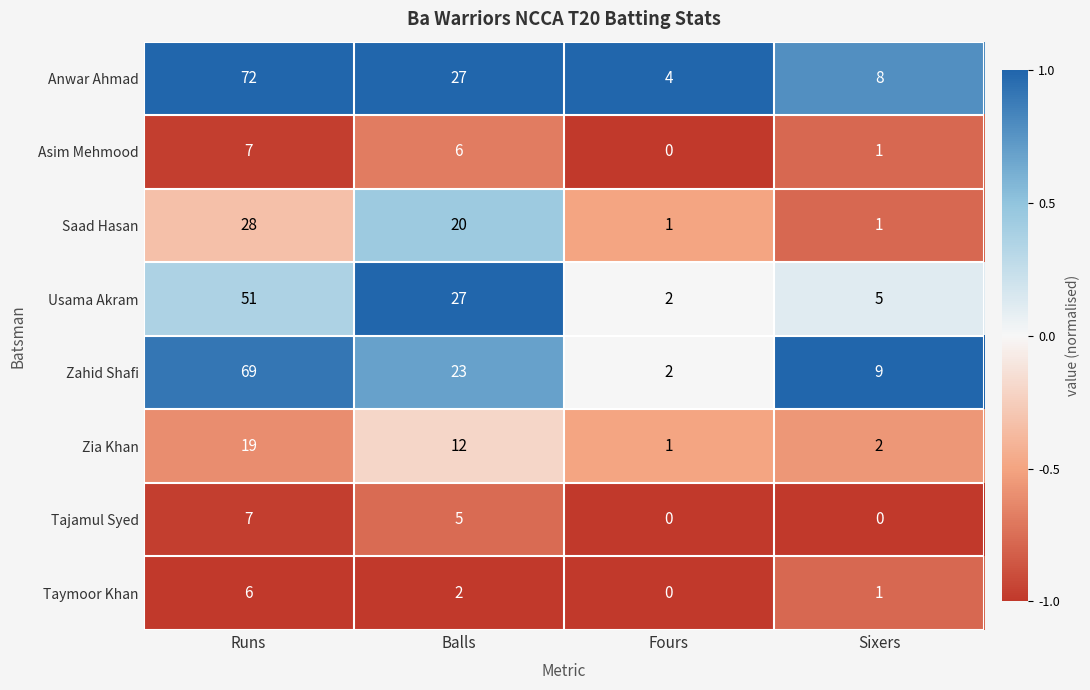

Is it true that Asim Mehmood equals 7 at Runs?

True